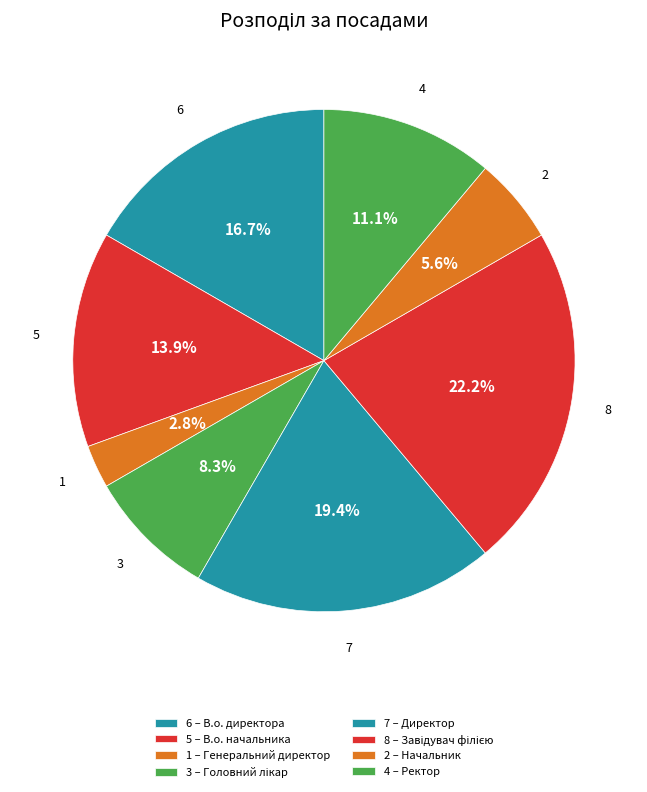

Rank the categories by value from highest to lowest.

Завідувач філією, Директор, В.о. директора, В.о. начальника, Ректор, Головний лікар, Начальник, Генеральний директор